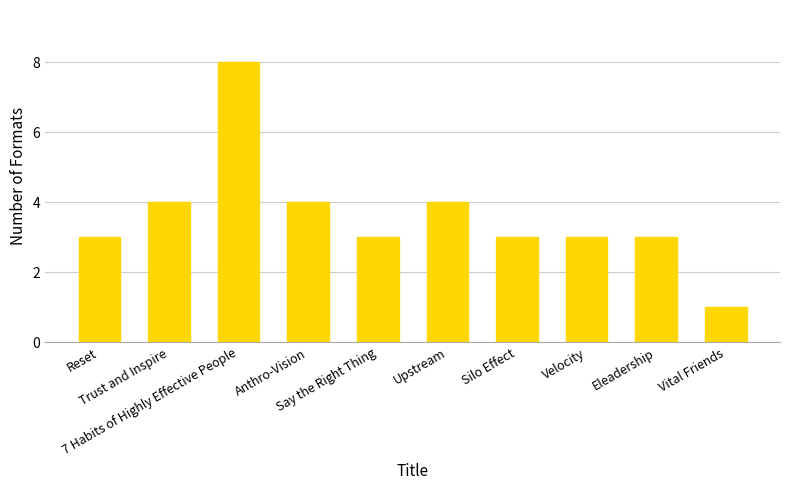

How many categories are shown in the chart?

10